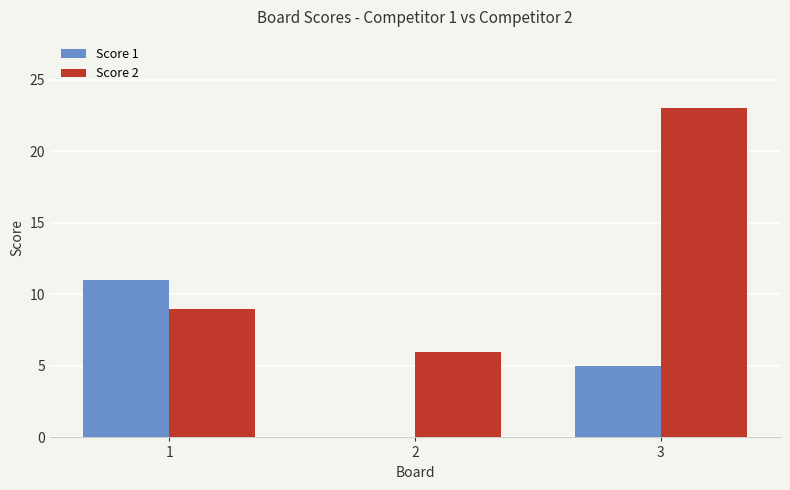

At which category is the sum across all series the highest?

3